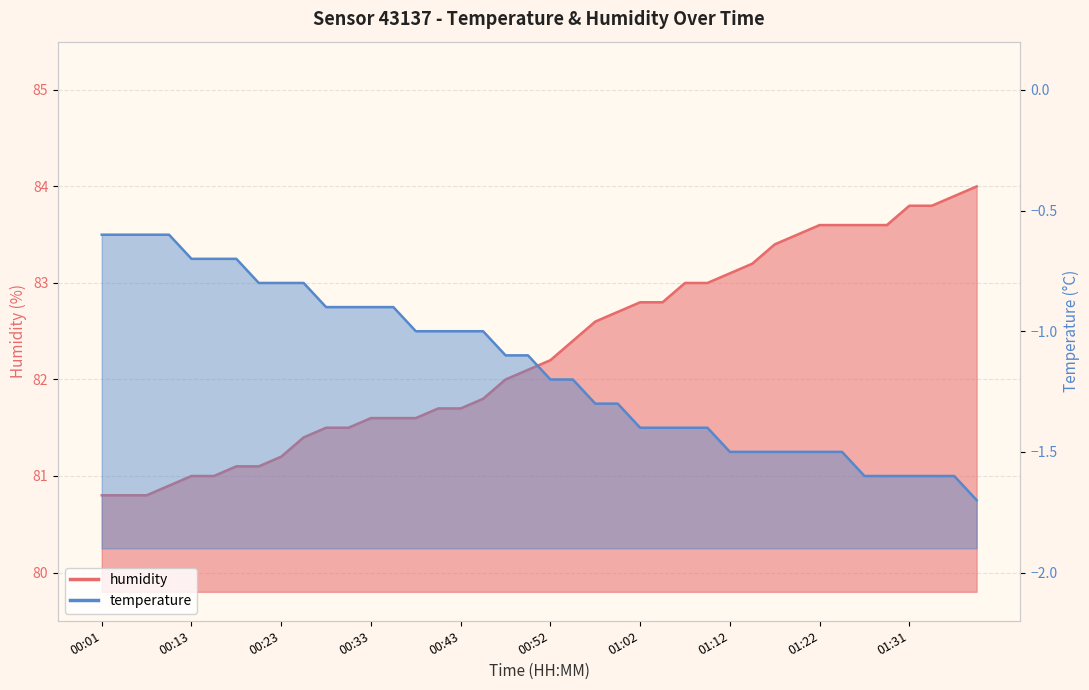

What is the value of the temperature point at the 30th from the left?

-1.5